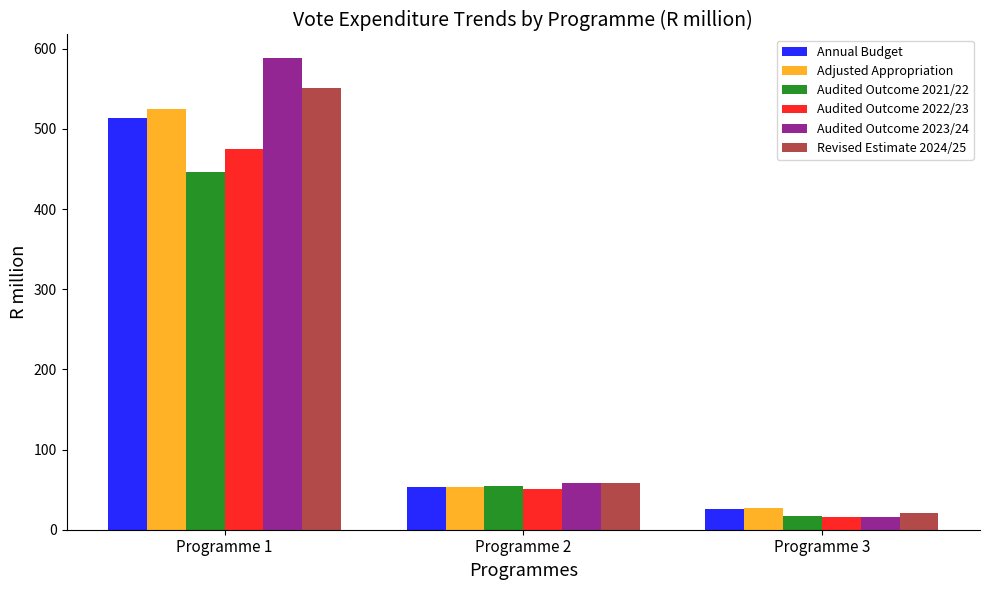

What is the value of the Audited Outcome 2023/24 bar at the 2nd from the left?

58.3